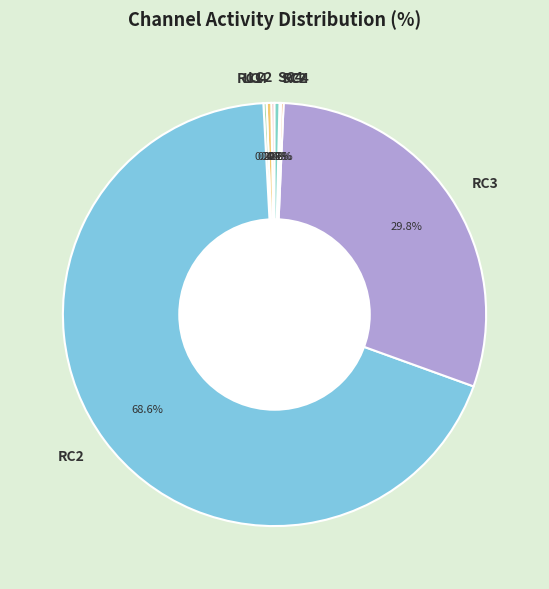

What is the largest slice in the pie chart?

RC2